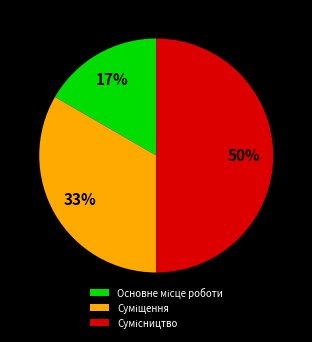

To the nearest percent, what is the difference between the largest and smallest slice percentages?

33%